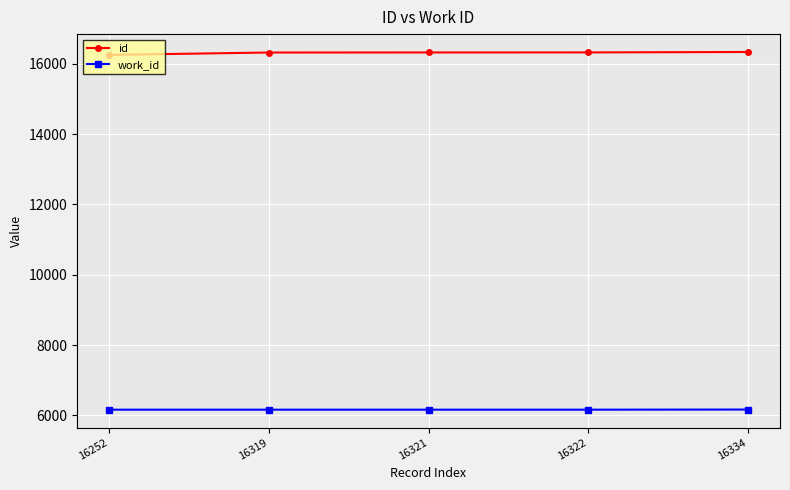

At 16252, list the series in order from largest to smallest.

id, work_id